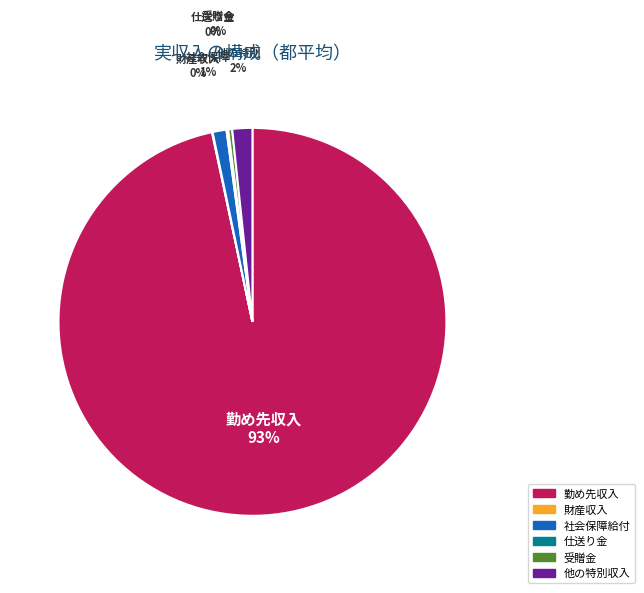

Rank the categories by value from lowest to highest.

財産収入, 仕送り金, 受贈金, 社会保障給付, 他の特別収入, 勤め先収入